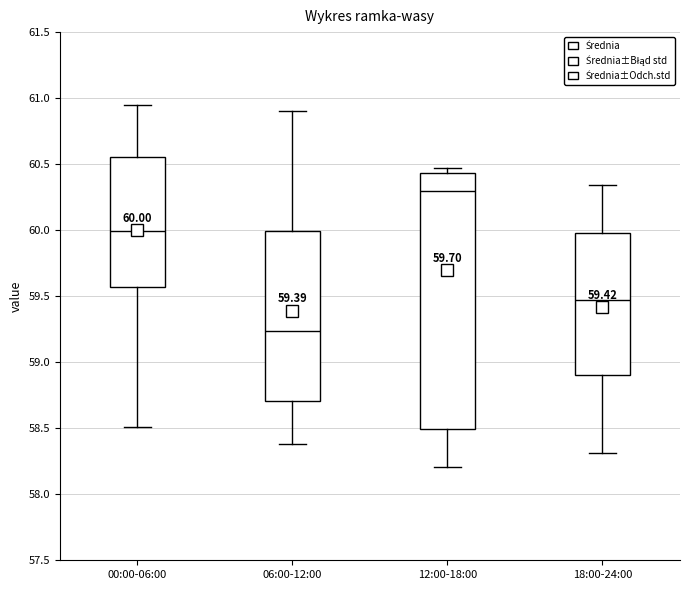

Which box has the highest median line?

12:00-18:00